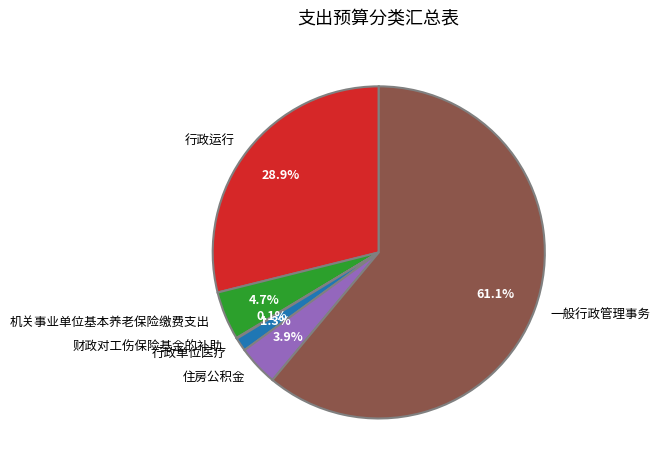

Which category accounts for the majority?

一般行政管理事务